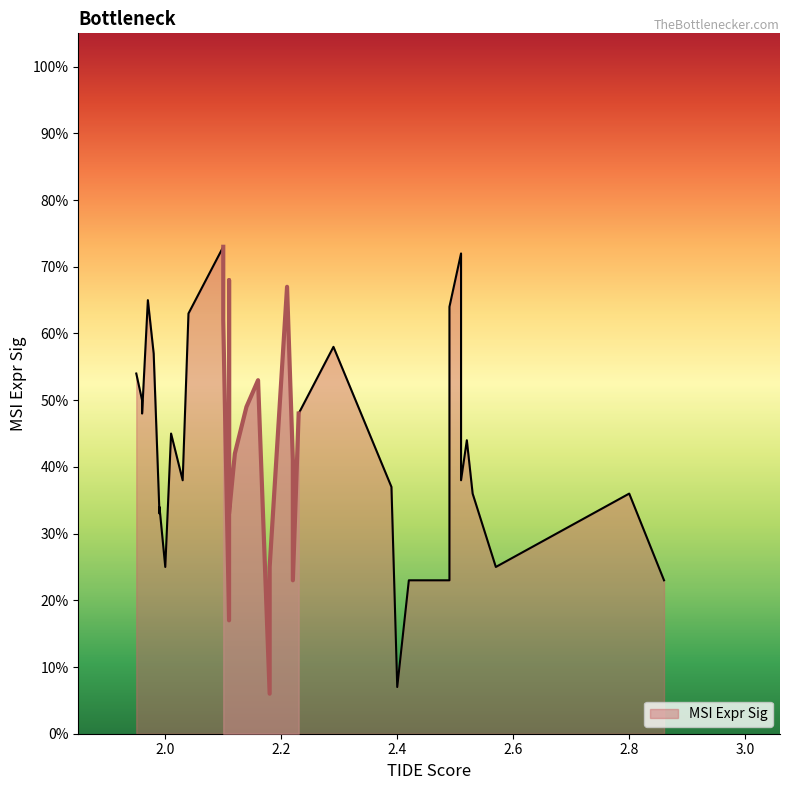

What is the value of the 38th point from the left?

0.5